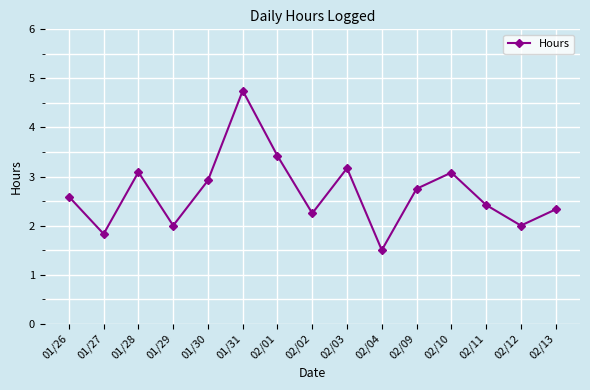

How many lines are shown in the chart?

1